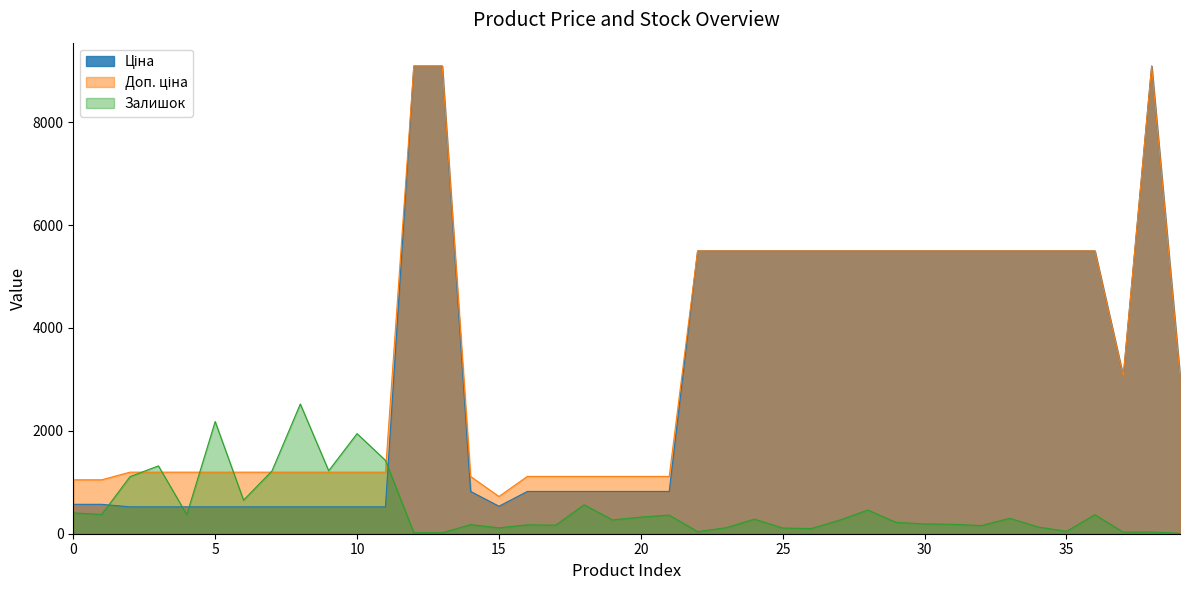

What is the smallest value displayed?

7.0